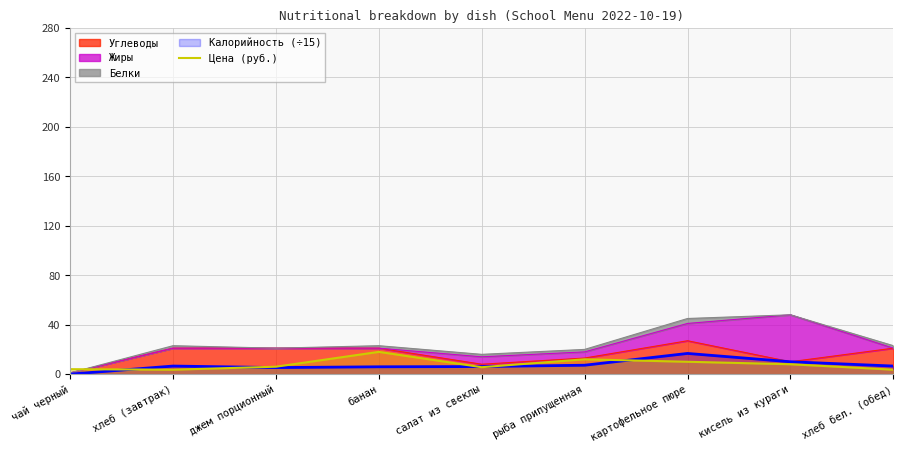

True or false: the data shows 17.8 at картофельное пюре.

False